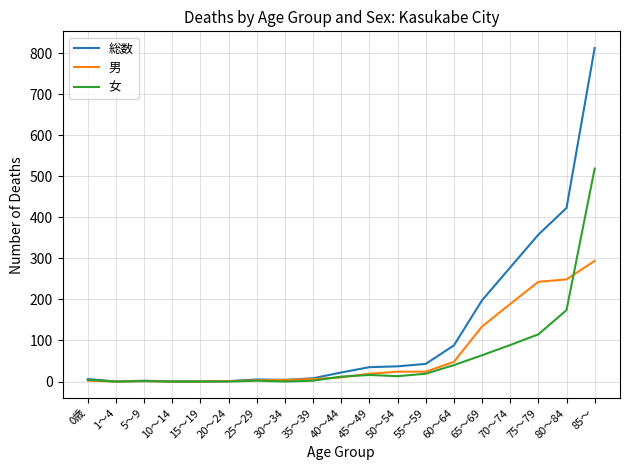

Where is 女 nearest to the value 259?

80～84